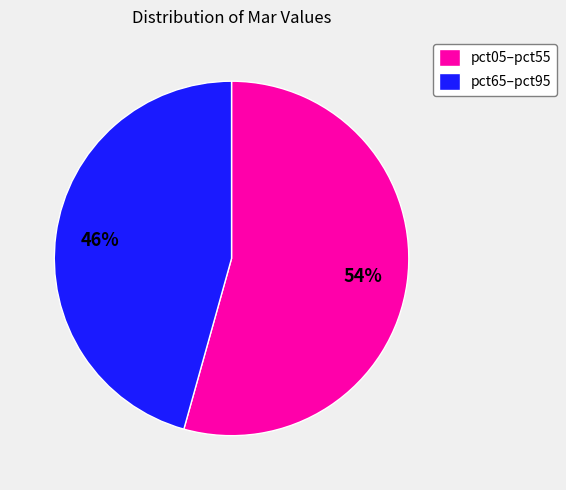

To the nearest percent, what is the average slice percentage?

50%